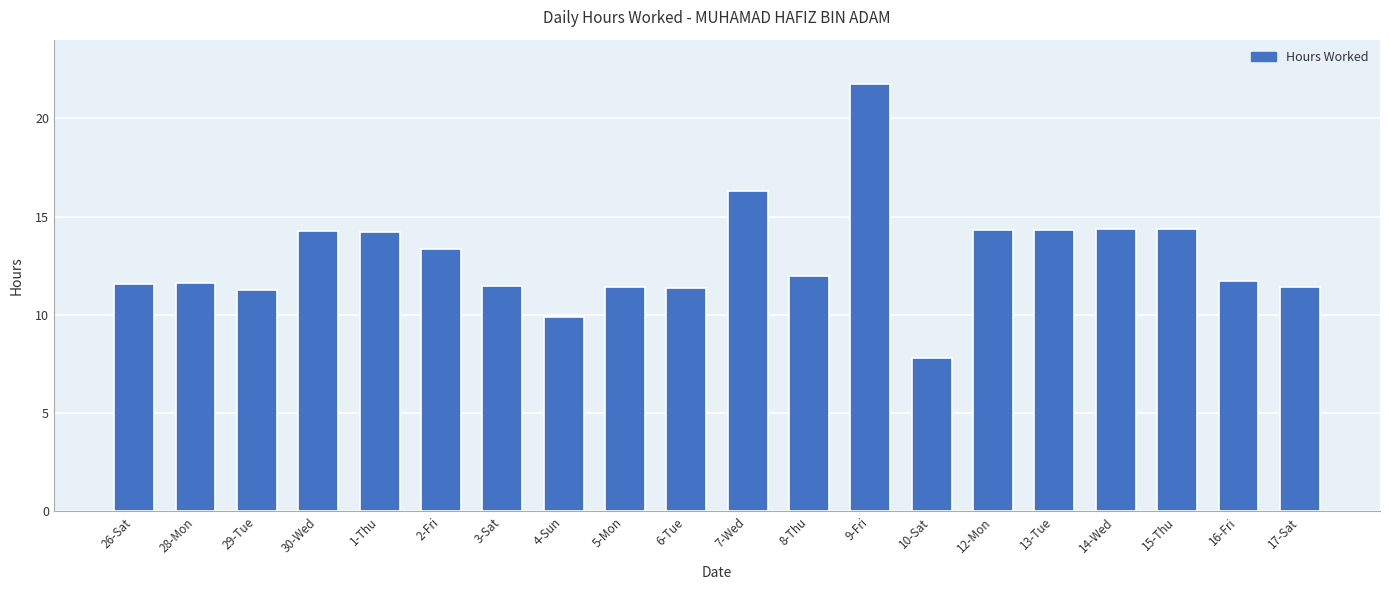

Where does the data first go above 11?

26-Sat